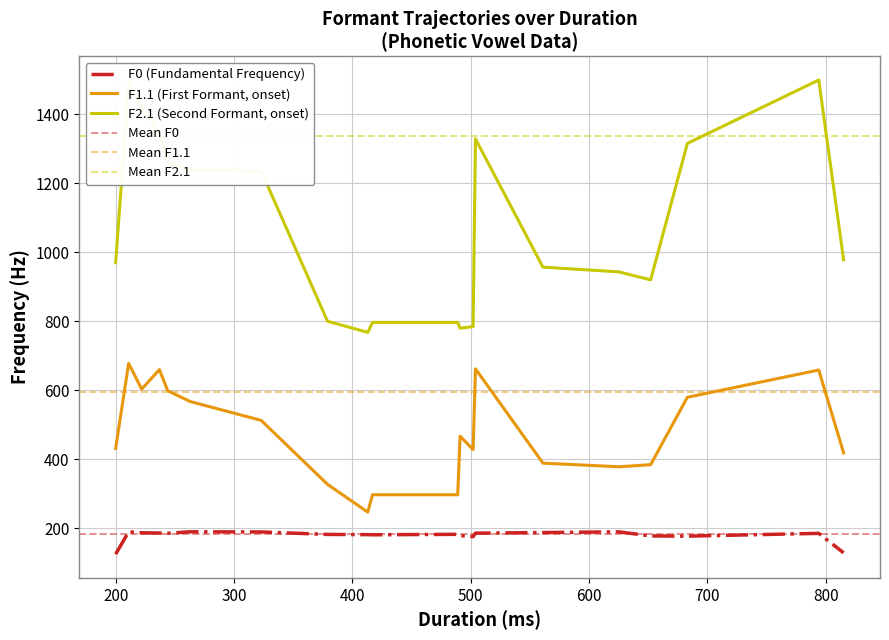

Which has a higher value, 2 or 9?

2